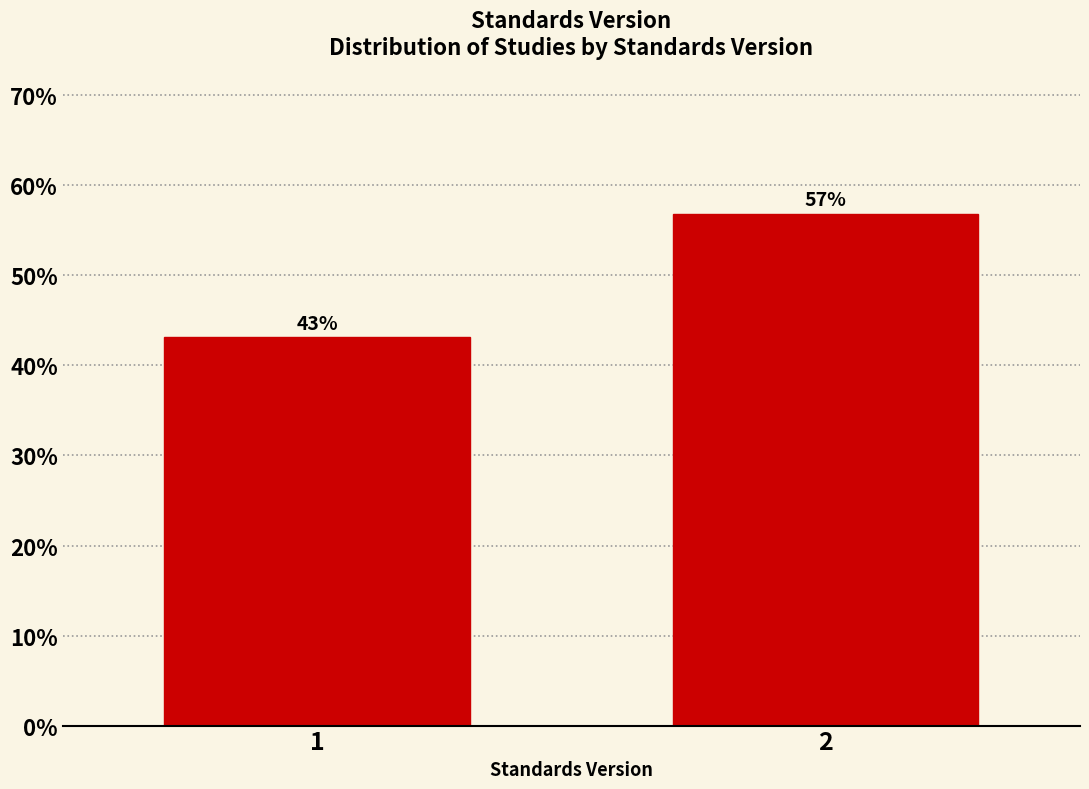

Rank the categories by value from highest to lowest.

2, 1